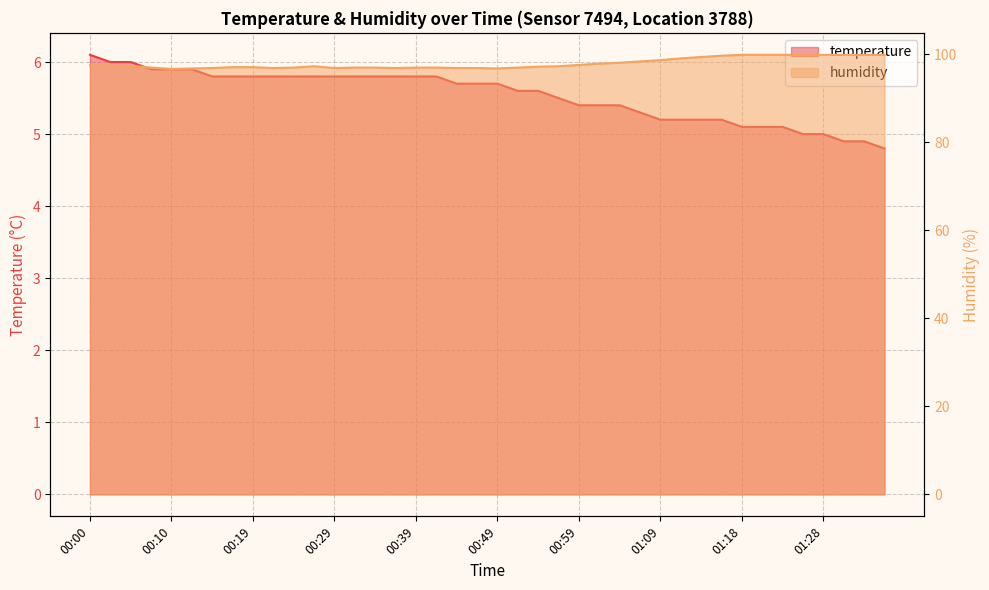

Rank the categories by temperature value from highest to lowest.

00:00, 00:02, 00:05, 00:07, 00:10, 00:12, 00:15, 00:17, 00:19, 00:22, 00:24, 00:27, 00:29, 00:32, 00:34, 00:37, 00:39, 00:42, 00:44, 00:46, 00:49, 00:51, 00:54, 00:56, 00:59, 01:01, 01:04, 01:06, 01:09, 01:11, 01:13, 01:16, 01:18, 01:21, 01:23, 01:26, 01:28, 01:31, 01:33, 01:36